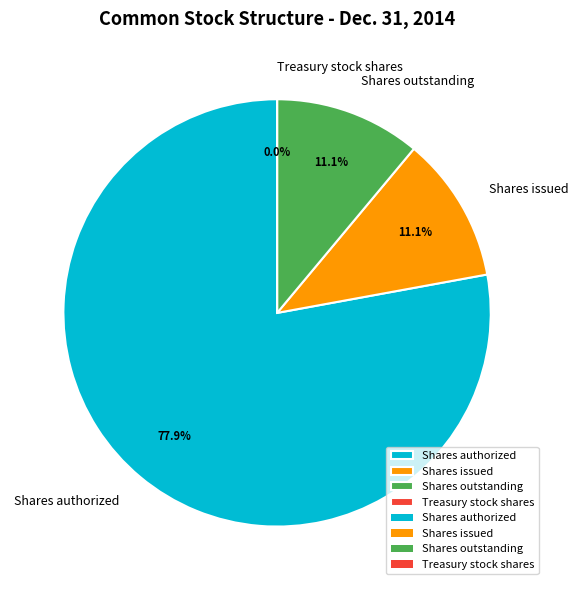

What is the ratio of the value at Shares outstanding to the value at Shares issued?

1.0